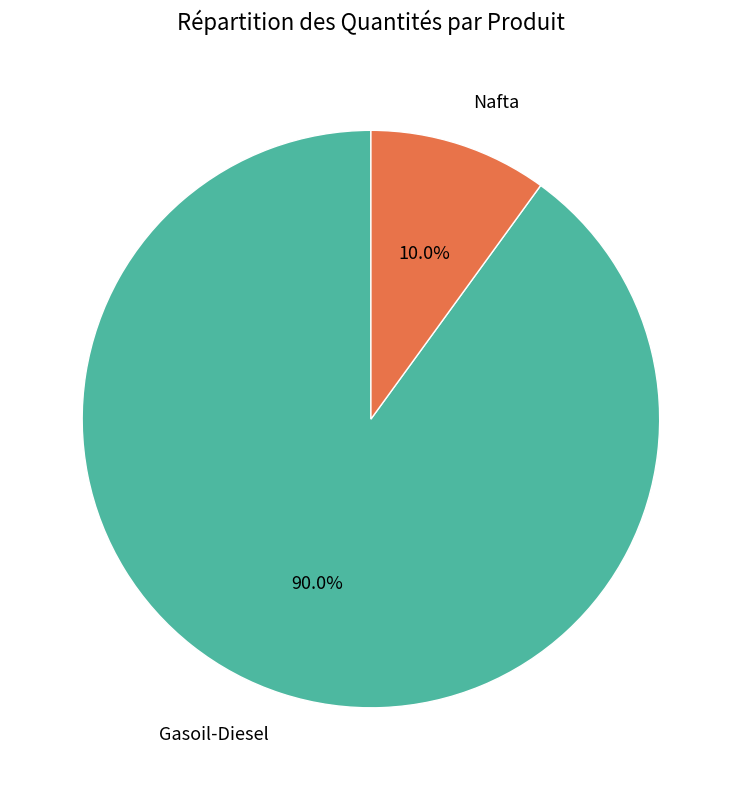

Is Nafta the majority of the pie?

No